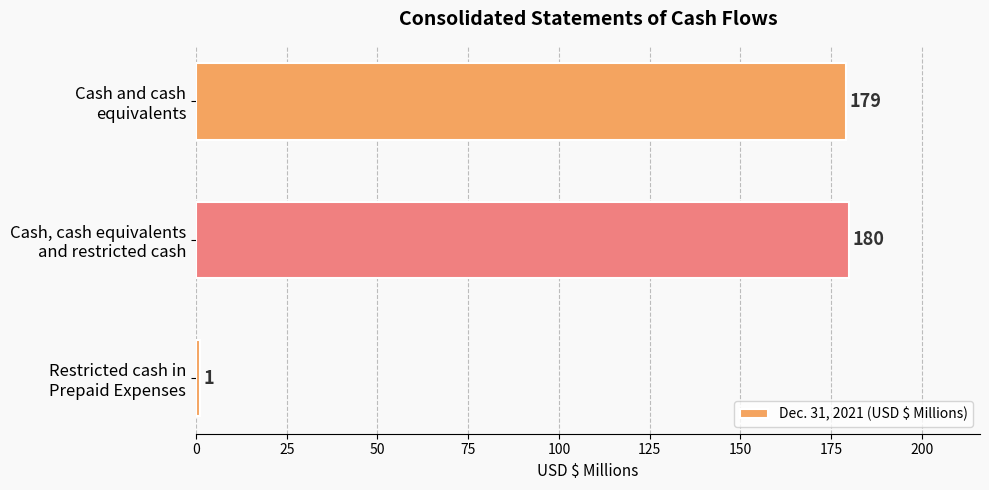

What is the average value?

120